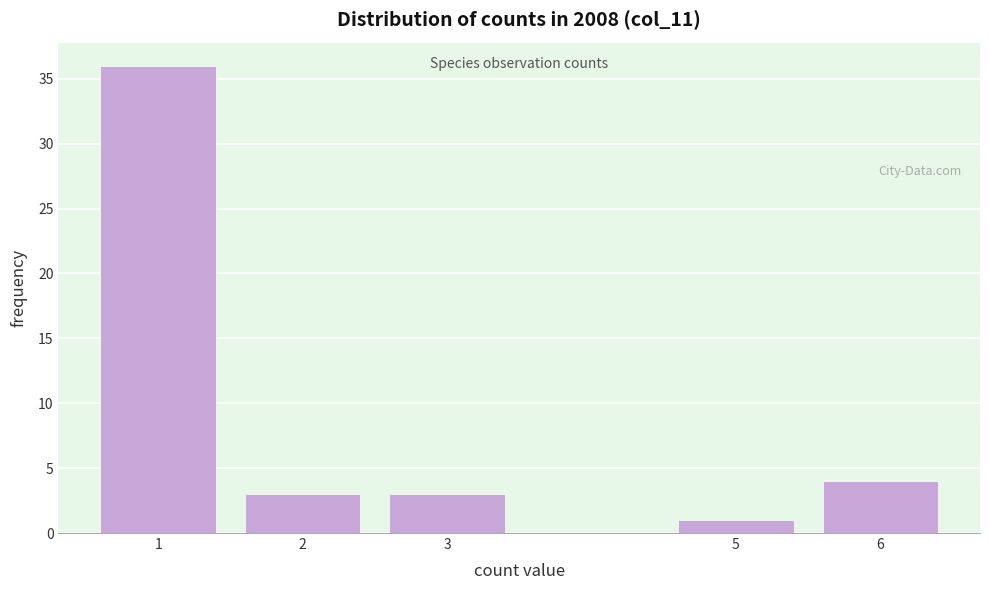

Reading right to left, what are all the values shown in this chart?

6=4	5=1	3=3	2=3	1=36